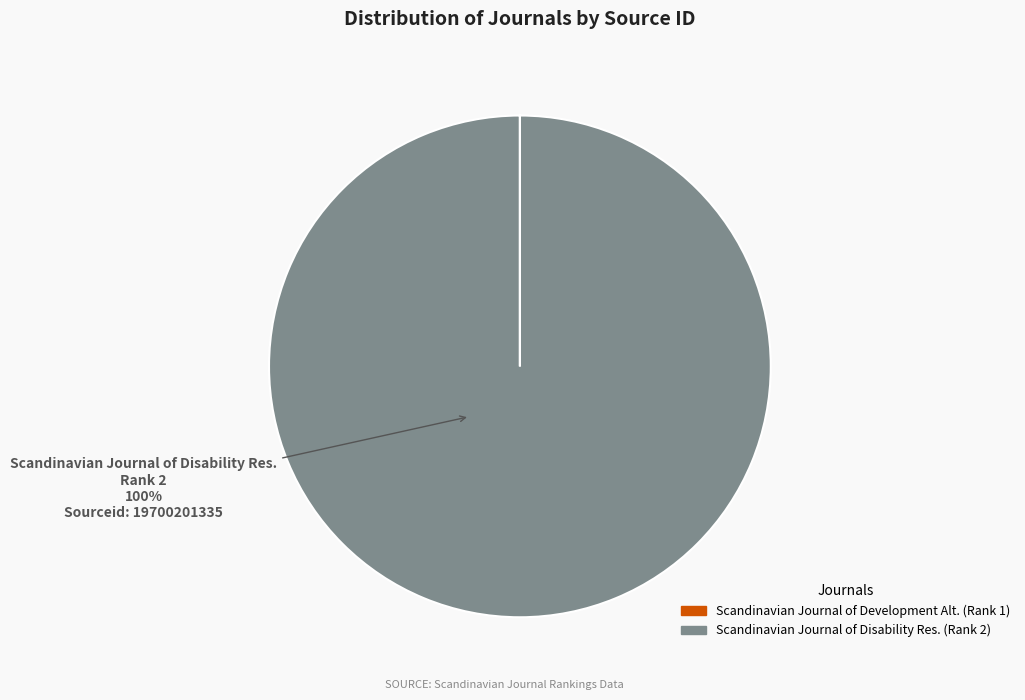

Which slice is the largest?

Scandinavian Journal of Disability Res.